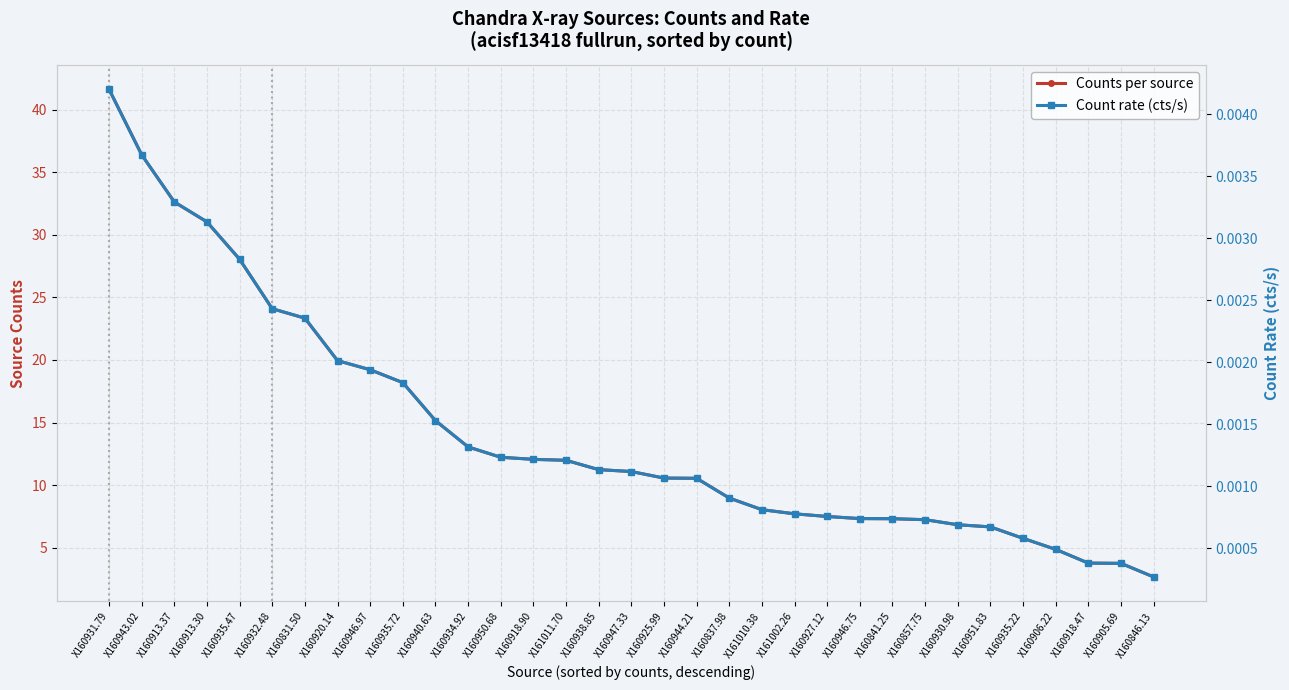

Which has a higher value, X160940.63 or X160837.98?

X160940.63